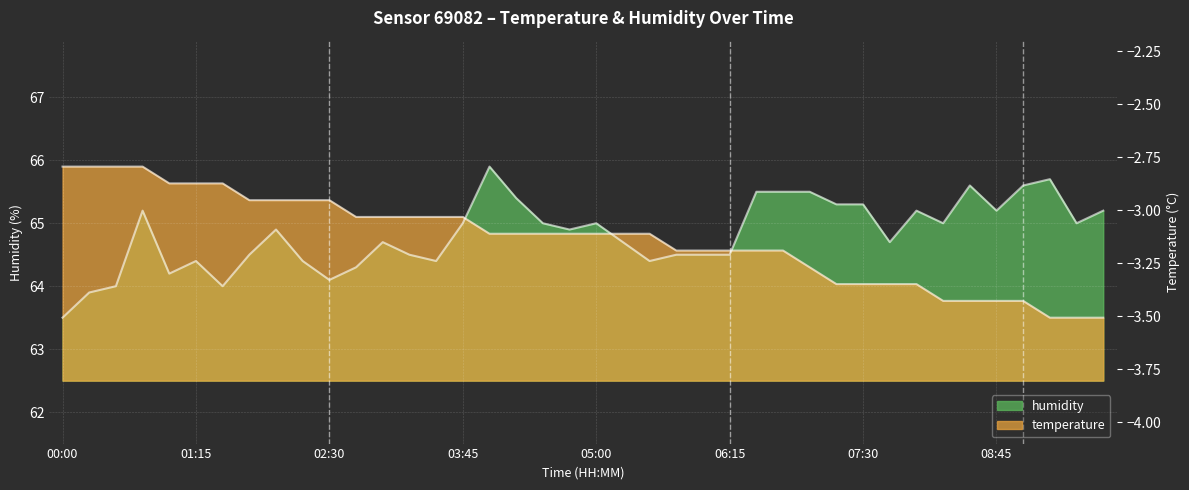

At which category does the chart reach its peak across all series?

04:00